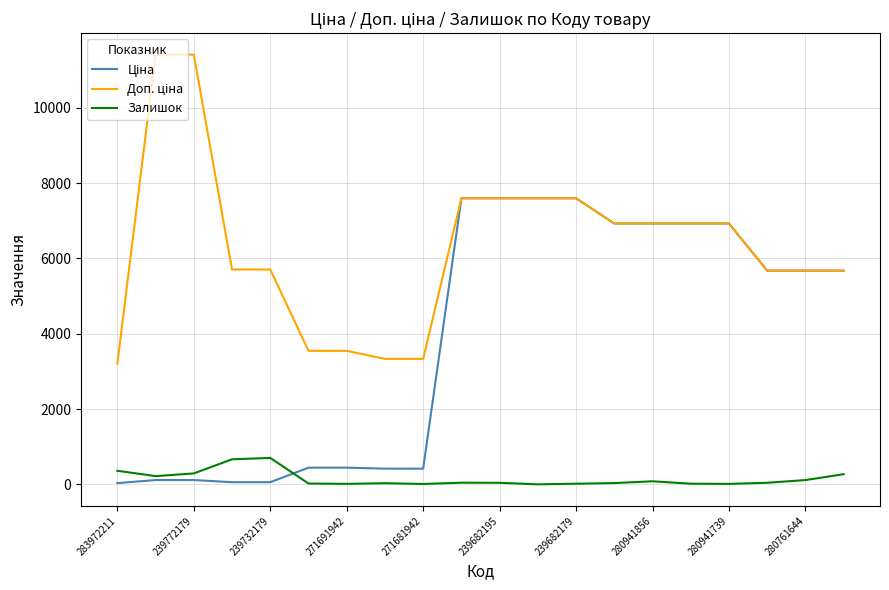

What is the value of the Ціна point at the 5th from the left?

57.0